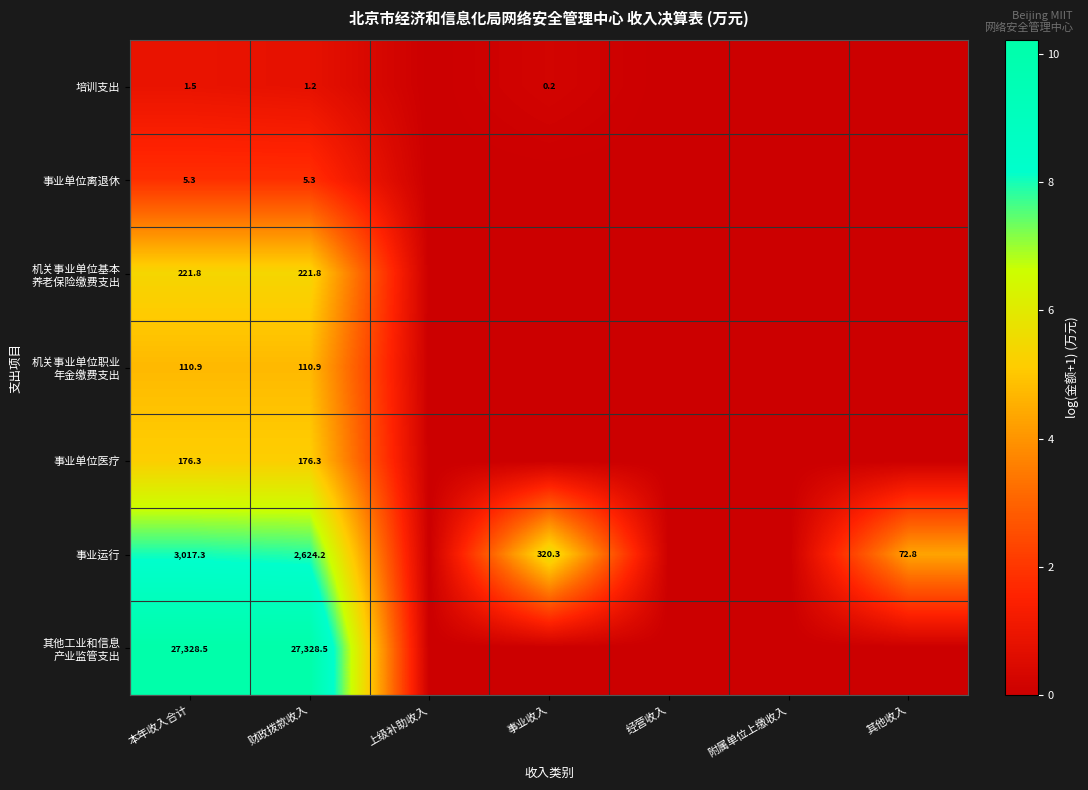

What is the difference between the 培训支出 values at 本年收入合计 and 事业收入?

1.3